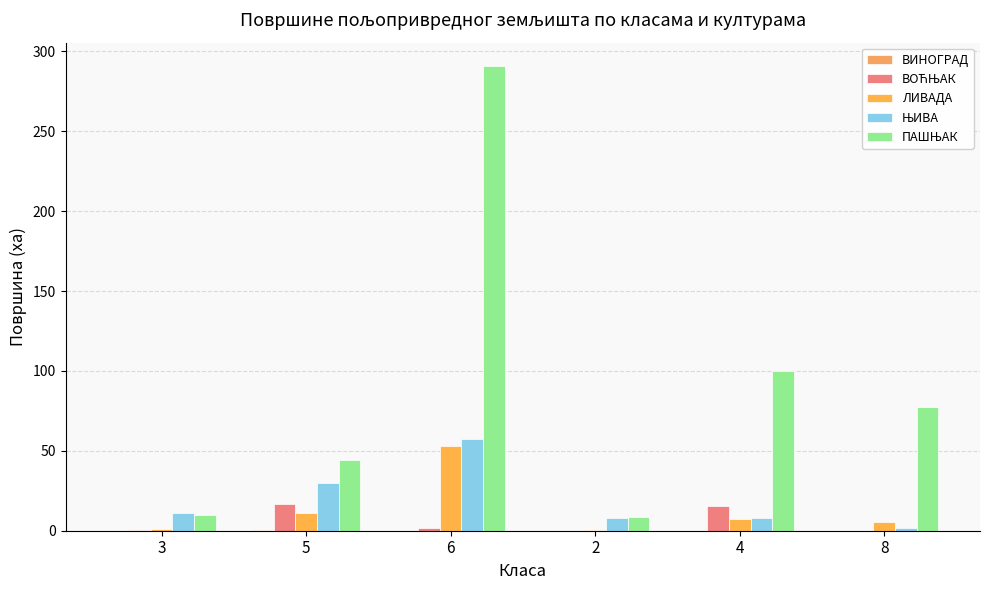

What is the label of the 5th bar from the left?

4